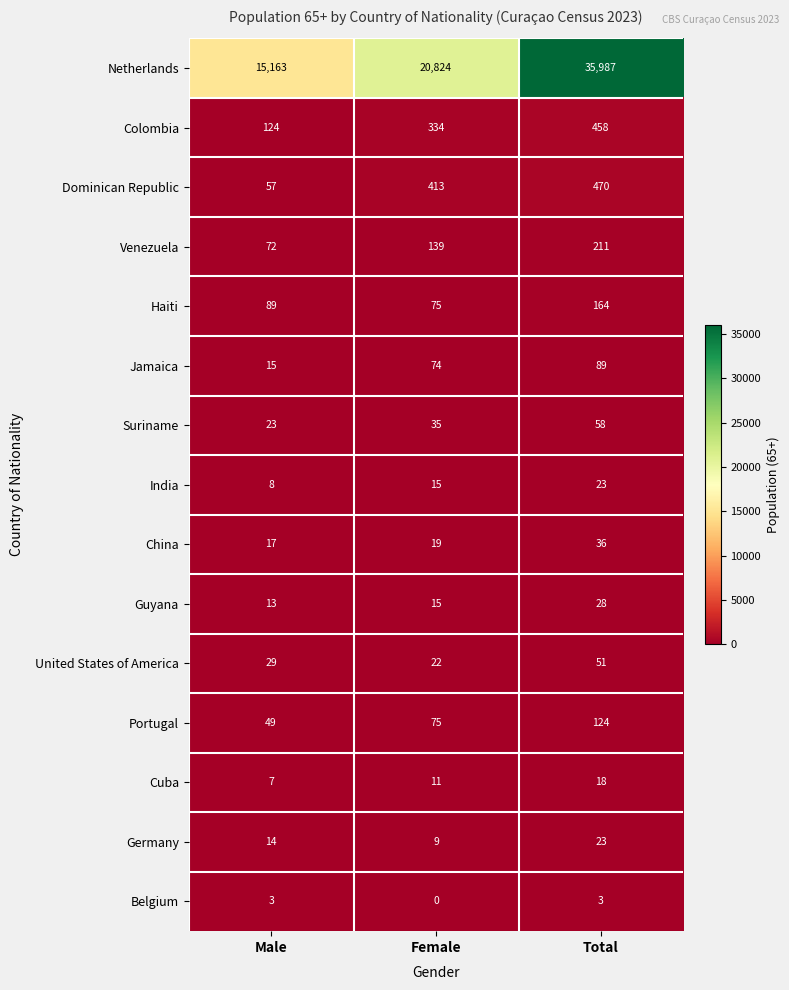

What is the difference between the highest and lowest values at Male?

15160